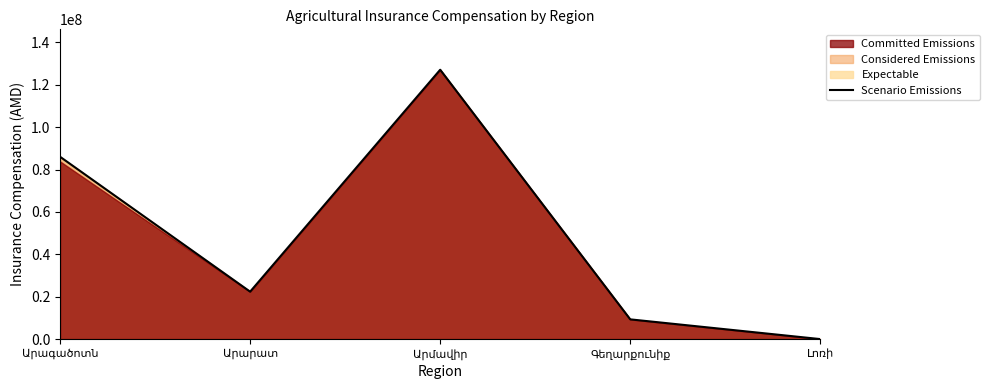

What is the change in value from Արագածոտն to Արմավիր?

+41063394